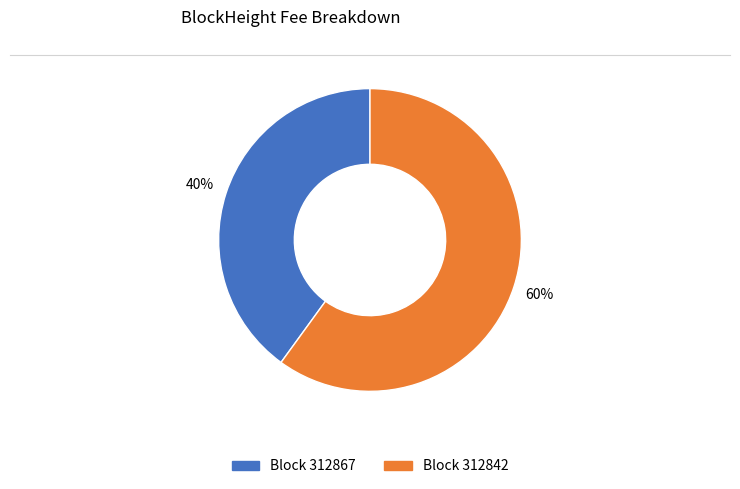

To the nearest percent, what is the average slice percentage?

50%